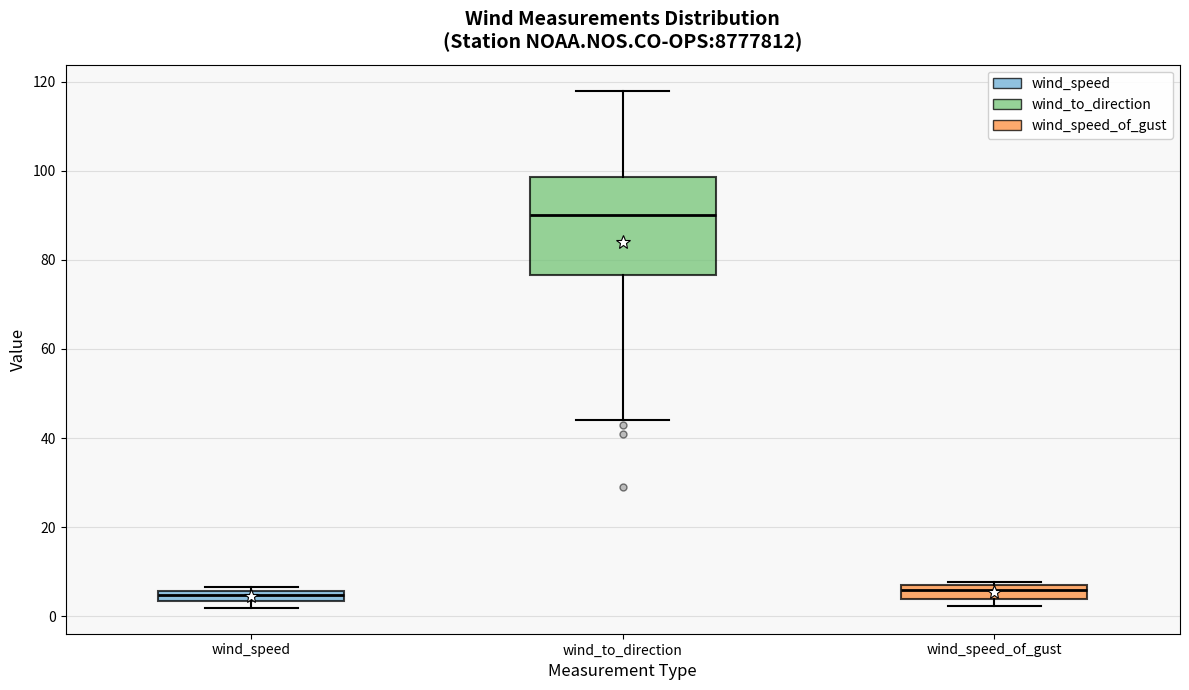

Which box's median line is the highest?

wind_to_direction